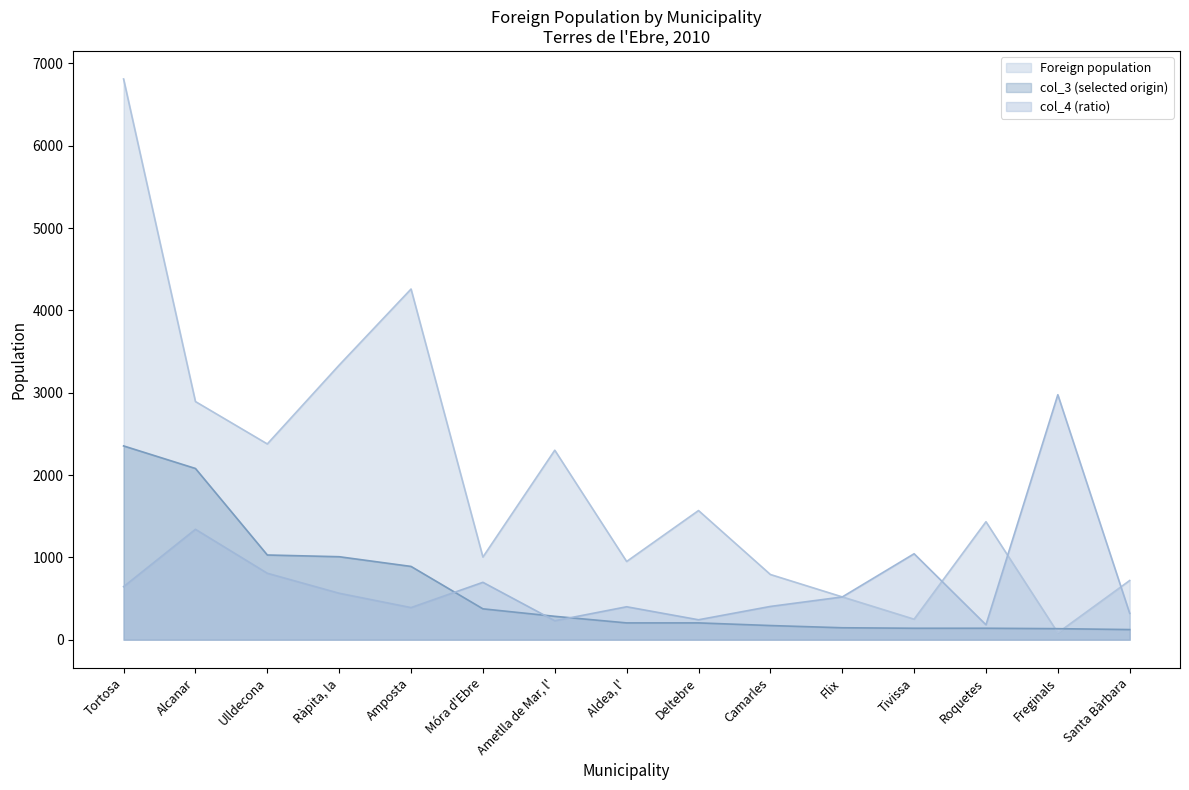

What position from the left is Aldea, l'?

8